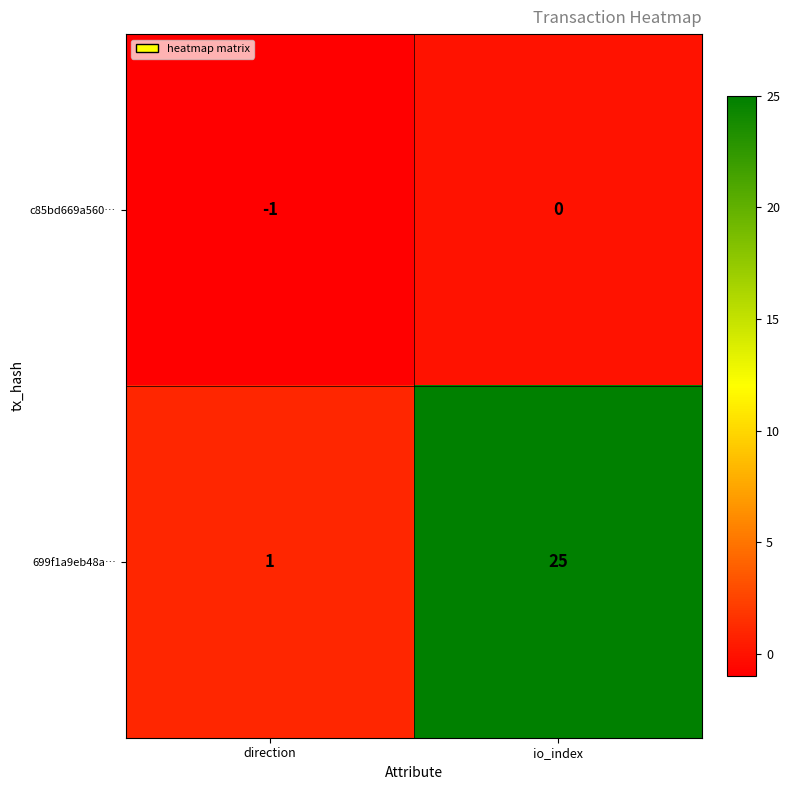

List the series in order of their peak value, lowest first.

c85bd669a560…, 699f1a9eb48a…